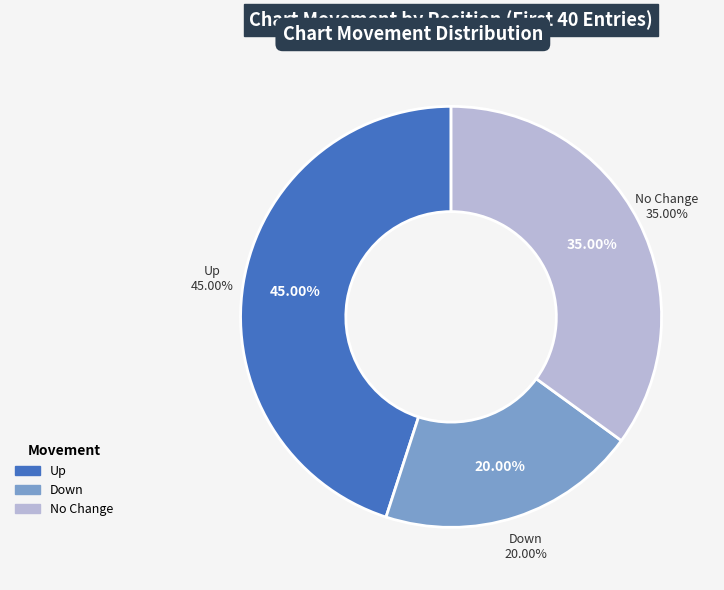

What percentage is NOT represented by down?

80.0%